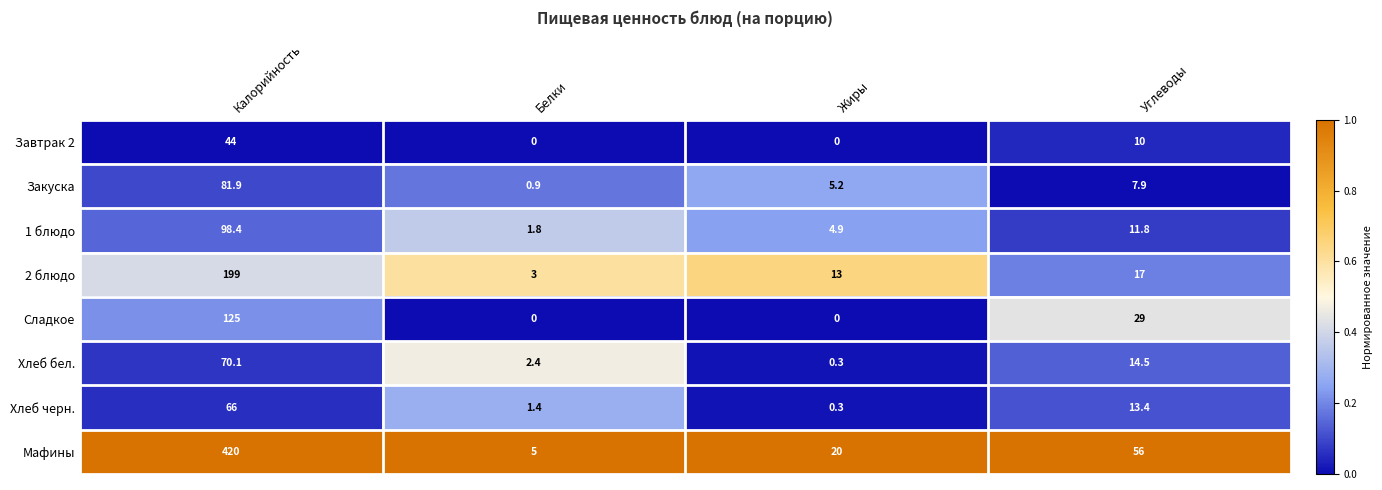

How many values in the Сладкое series are below 29?

2